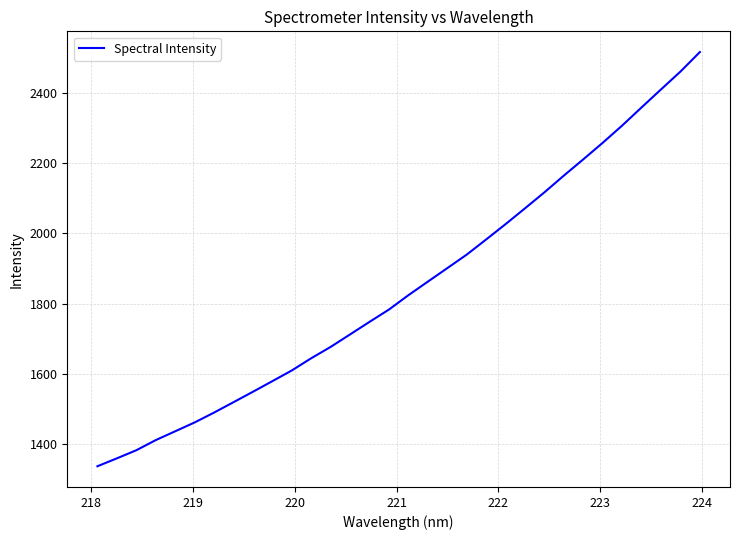

What is the smallest value displayed?

1336.8